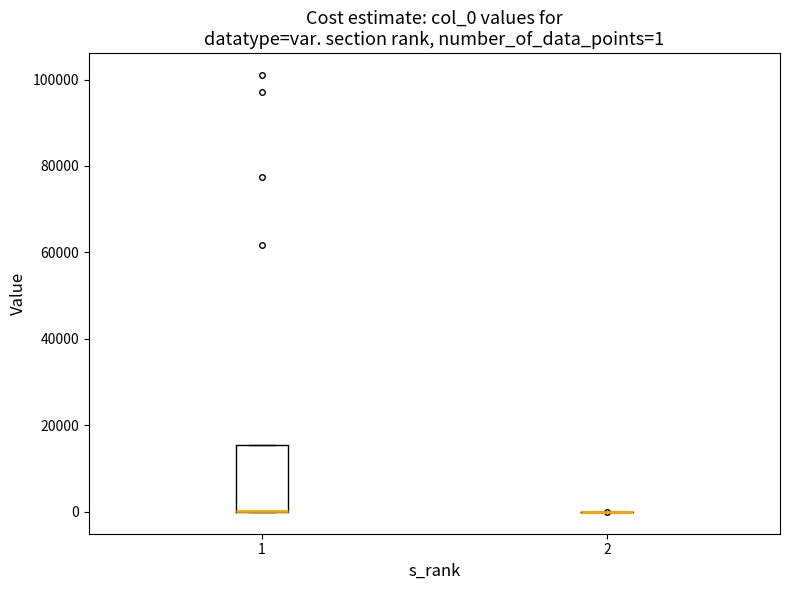

Comparing the boxes themselves (not the whiskers), which one is the tallest?

1